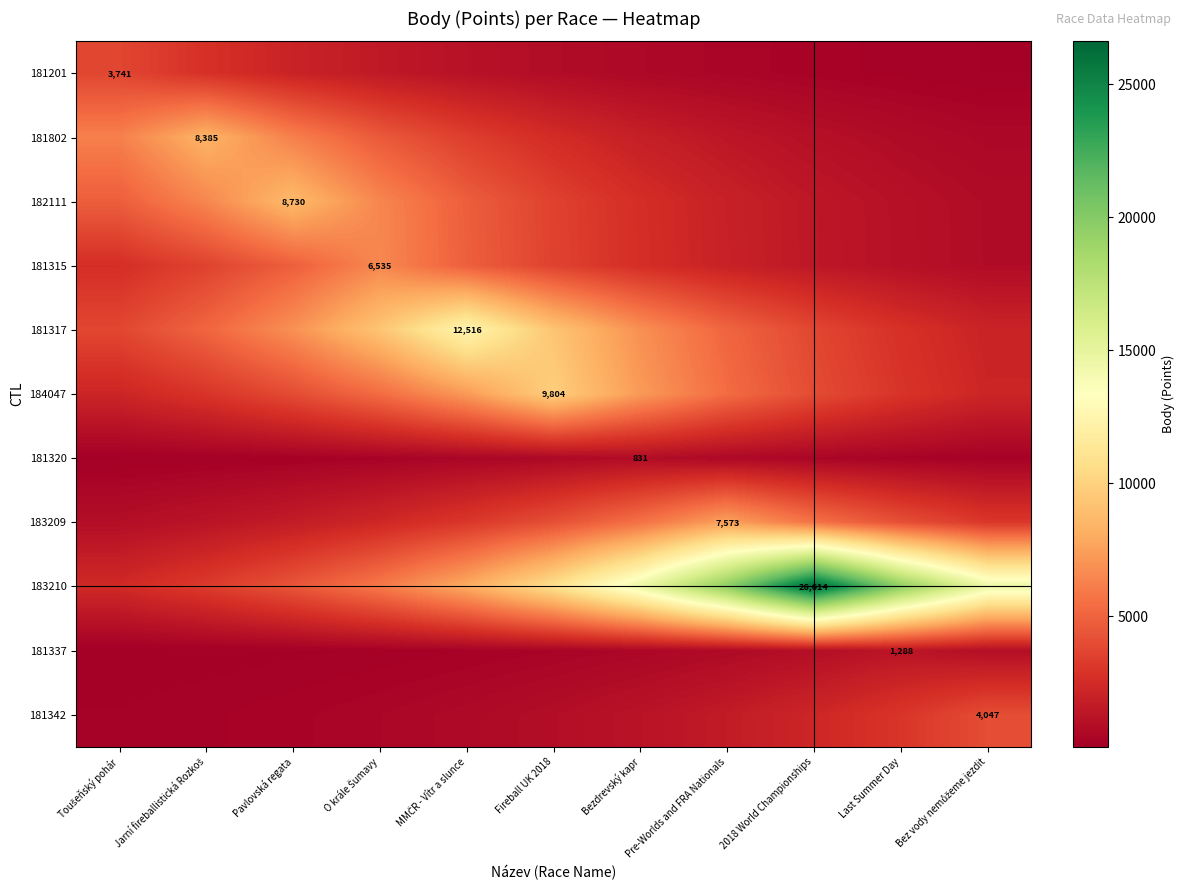

Which category has the lowest value in the 181320 series?

Toušeňský pohár